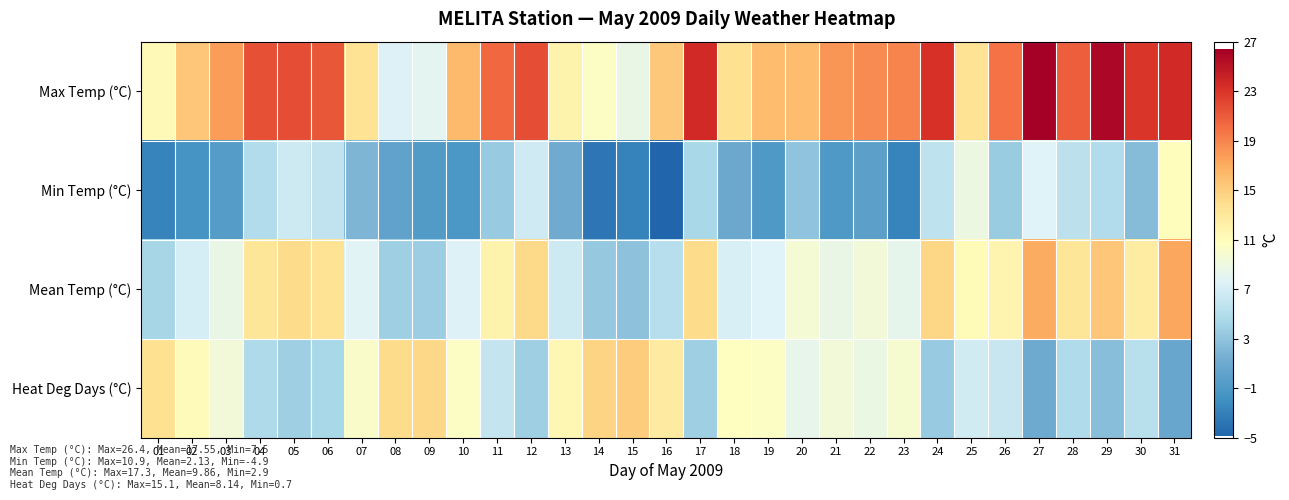

How many categories are shown in the chart?

31